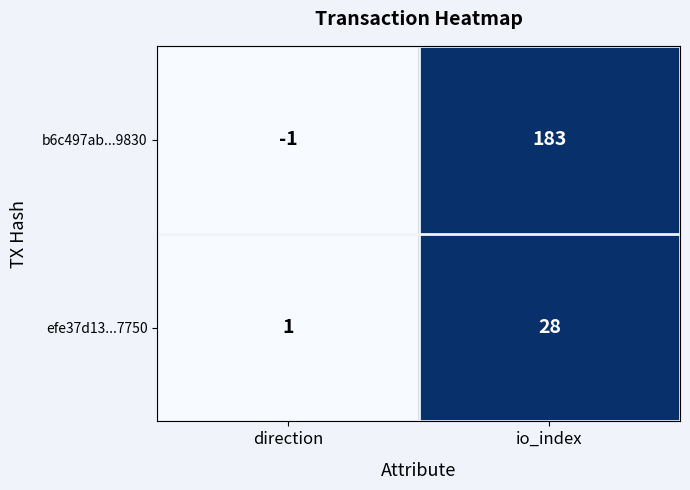

Rank the series by their maximum value, from lowest to highest.

efe37d13...7750, b6c497ab...9830